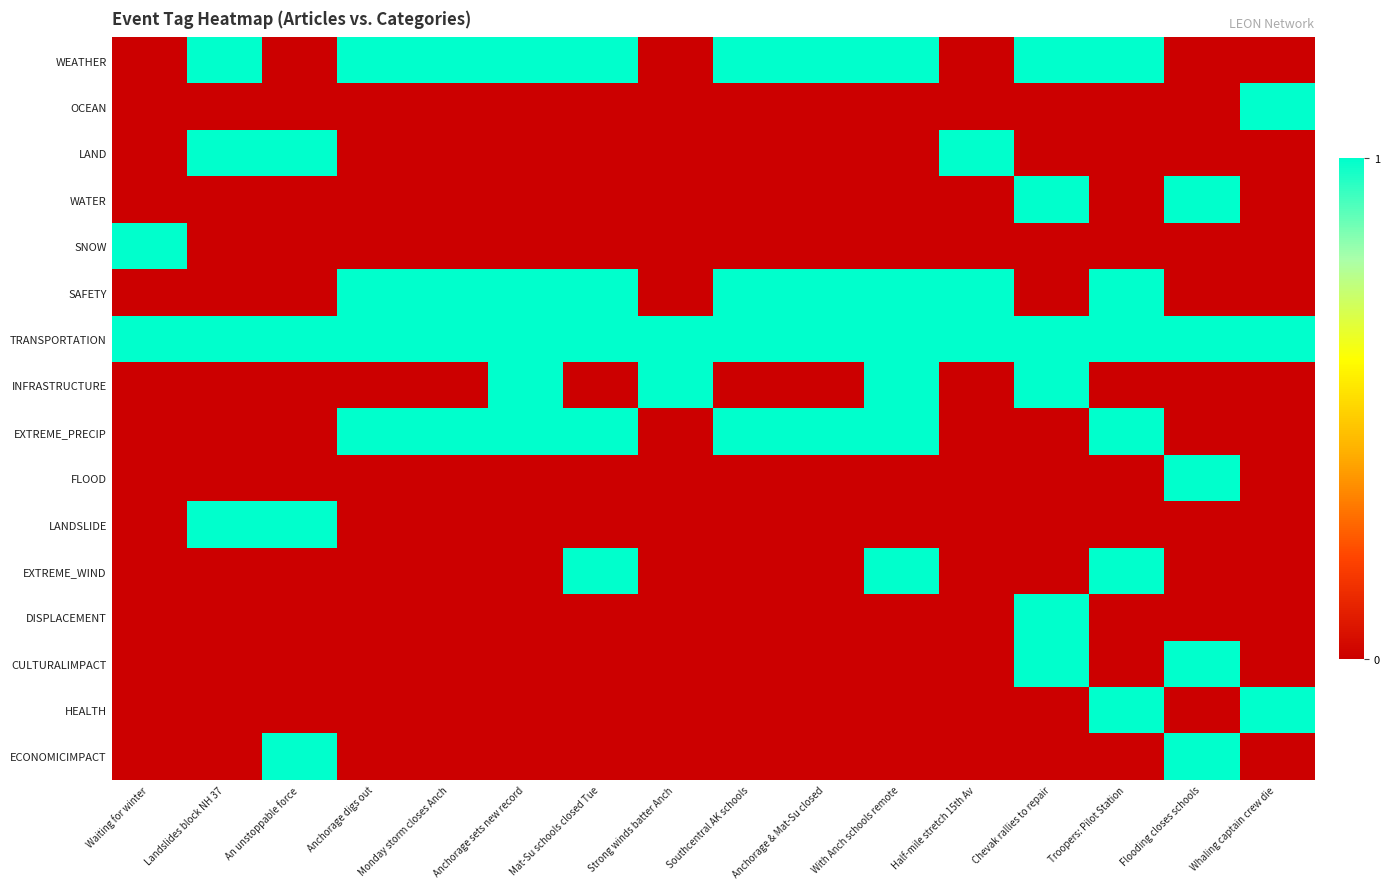

What is the spread (max minus min) of values at Anchorage sets new record?

1